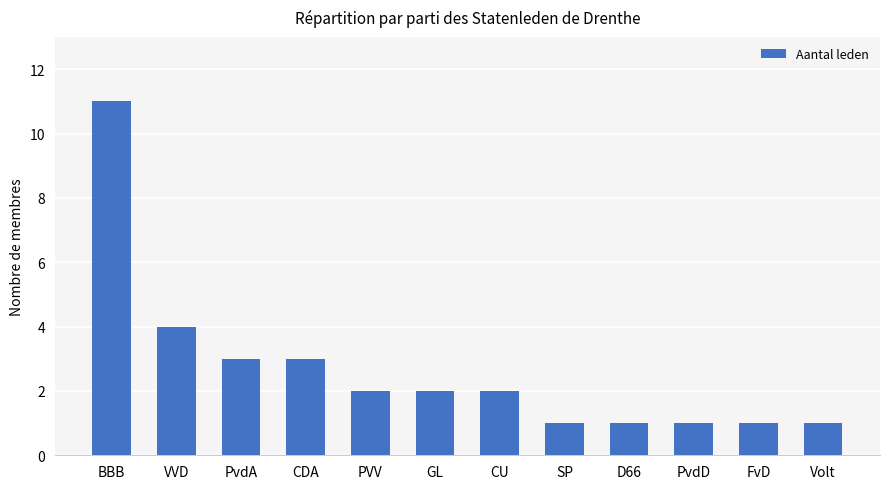

What is the label of the 9th bar from the right?

CDA